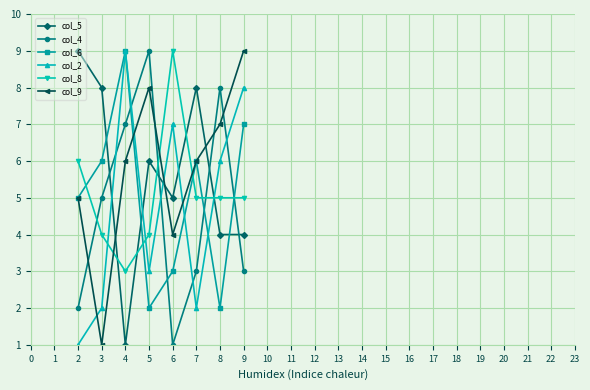

At how many categories does at least one series exceed 4?

8